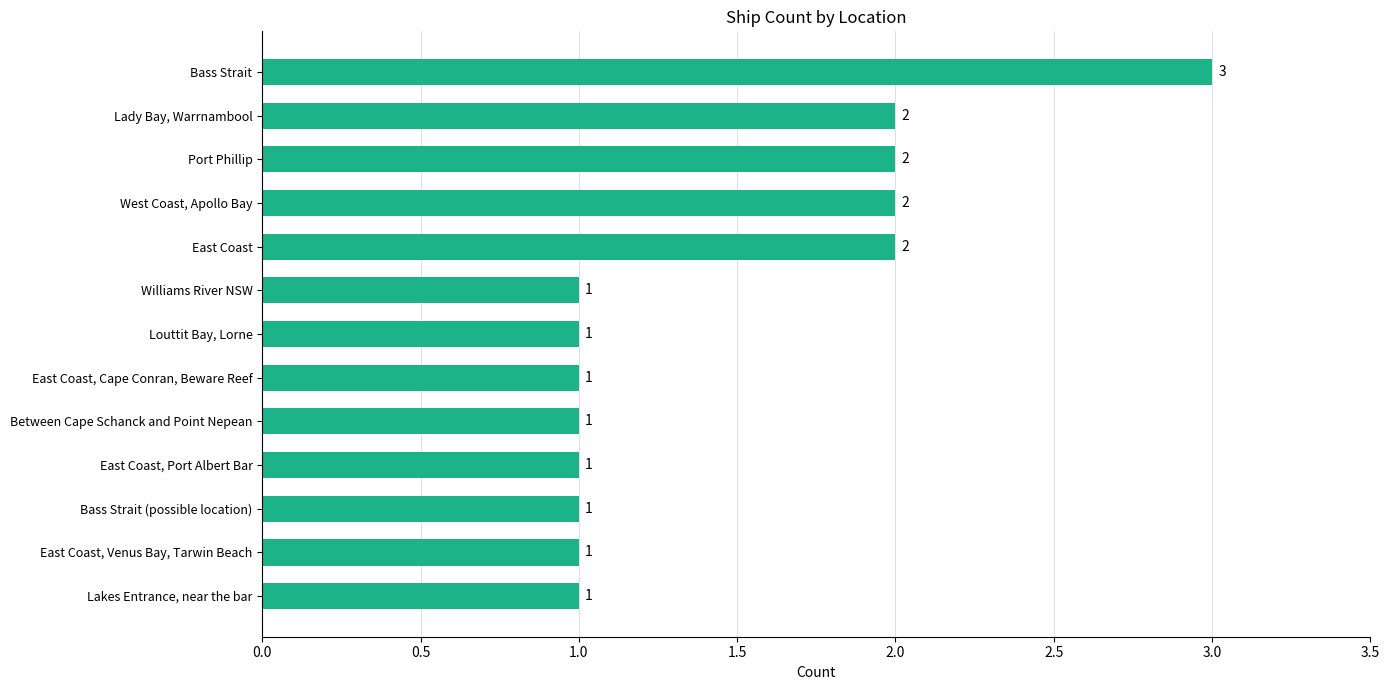

Read the value at Bass Strait.

3